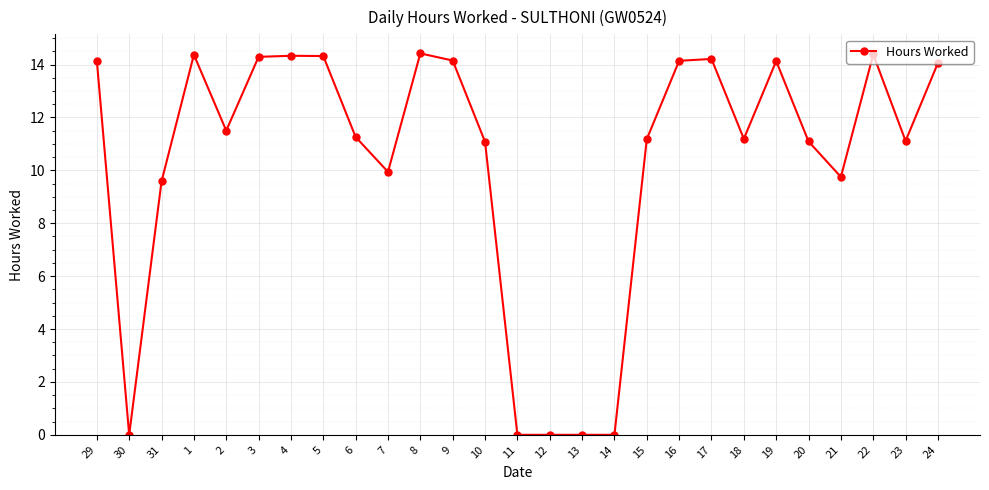

What is the difference between the values at 31 and 21?

0.2